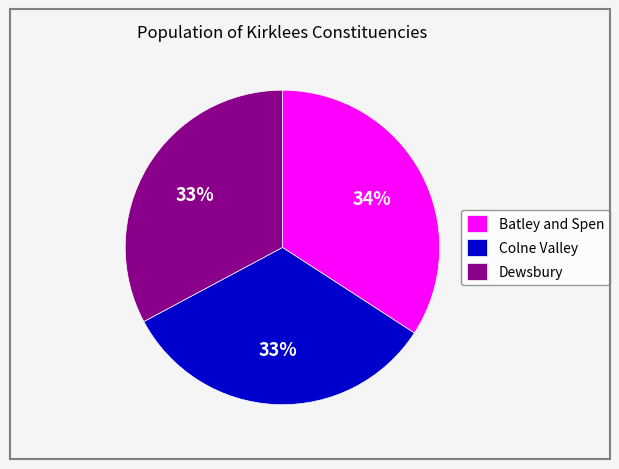

Do Dewsbury and Batley and Spen together represent more than half of the pie?

Yes